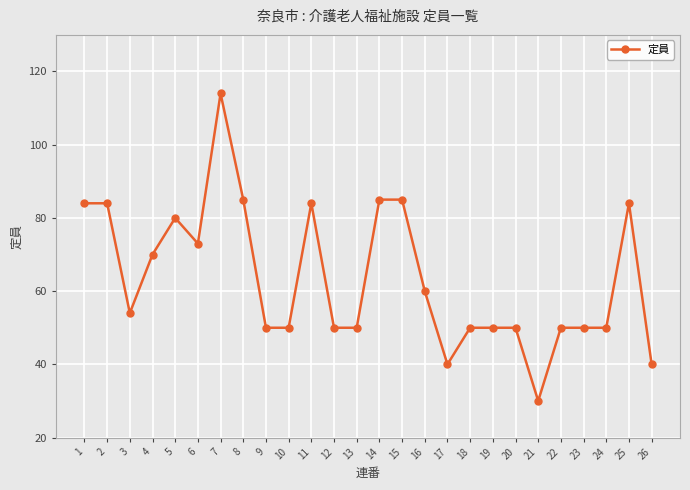

The value at 4 is 70. True or false?

True